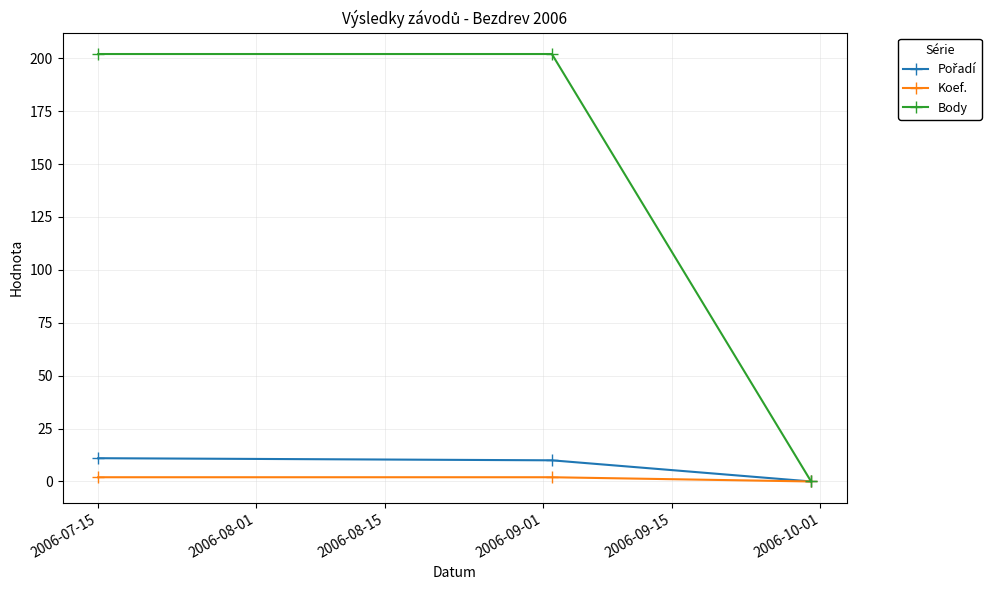

Which series has the largest total across all categories?

Body